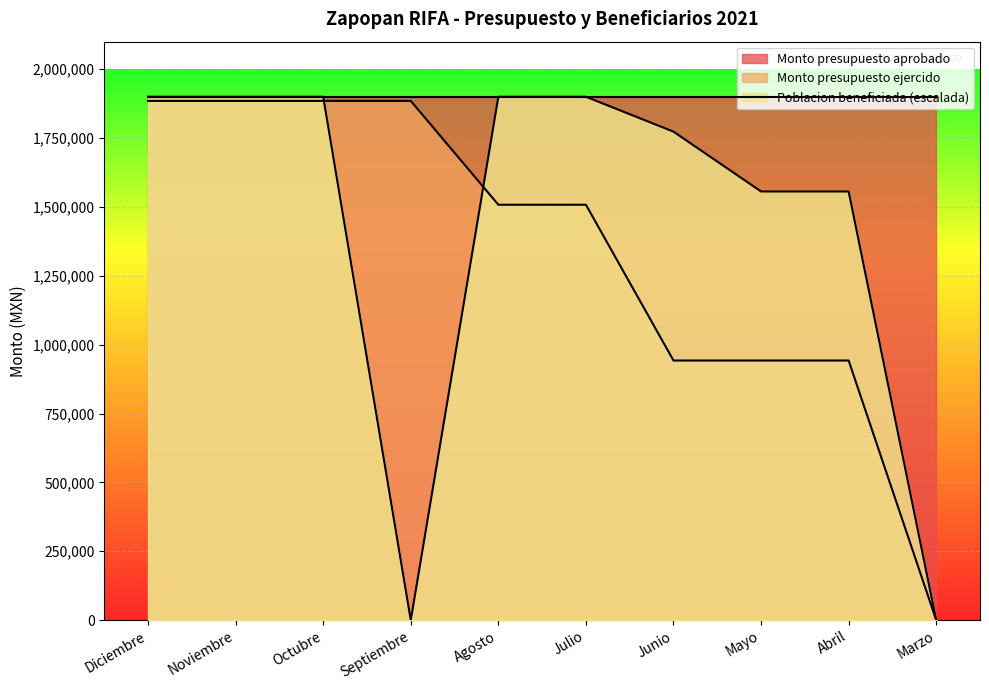

What is the label of the 5th point from the left?

Agosto